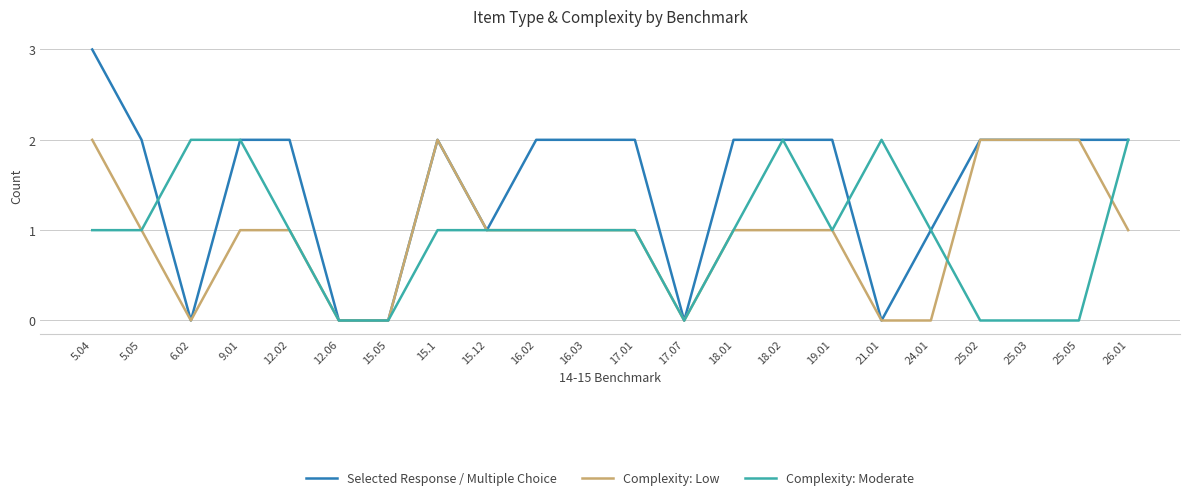

What is the average value of the Complexity: Low series?

1